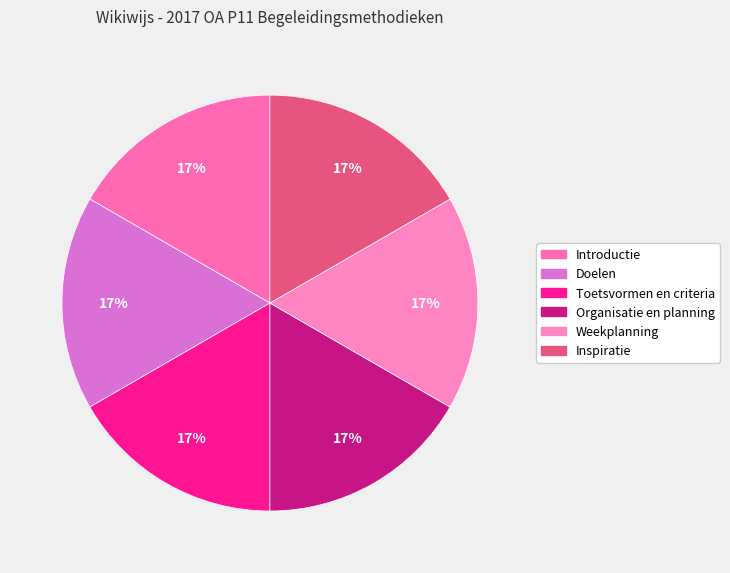

Is there any slice that represents more than half of the pie?

No